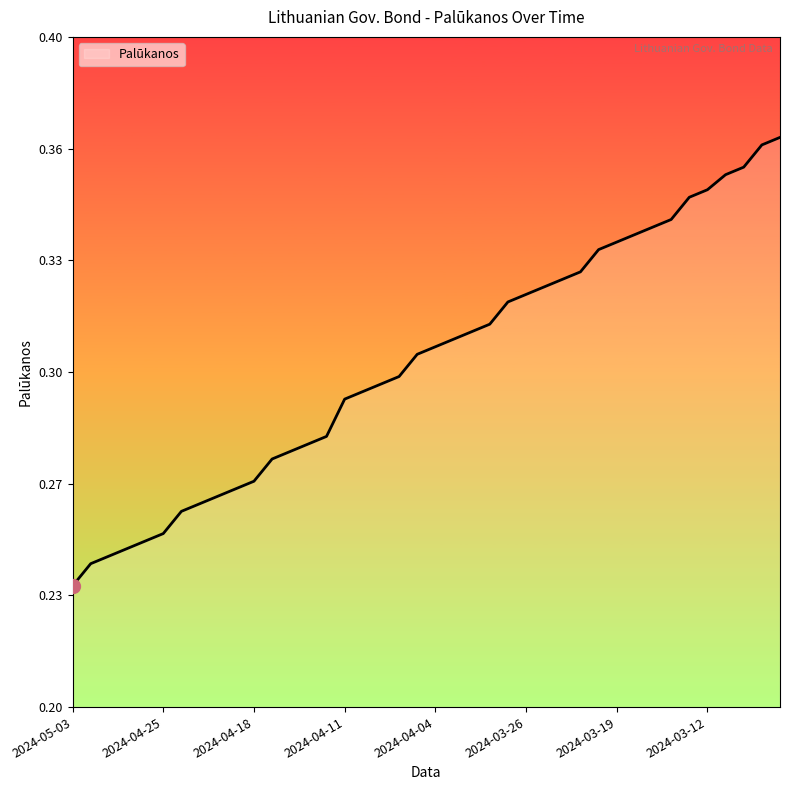

Does the chart have visible grid lines?

No